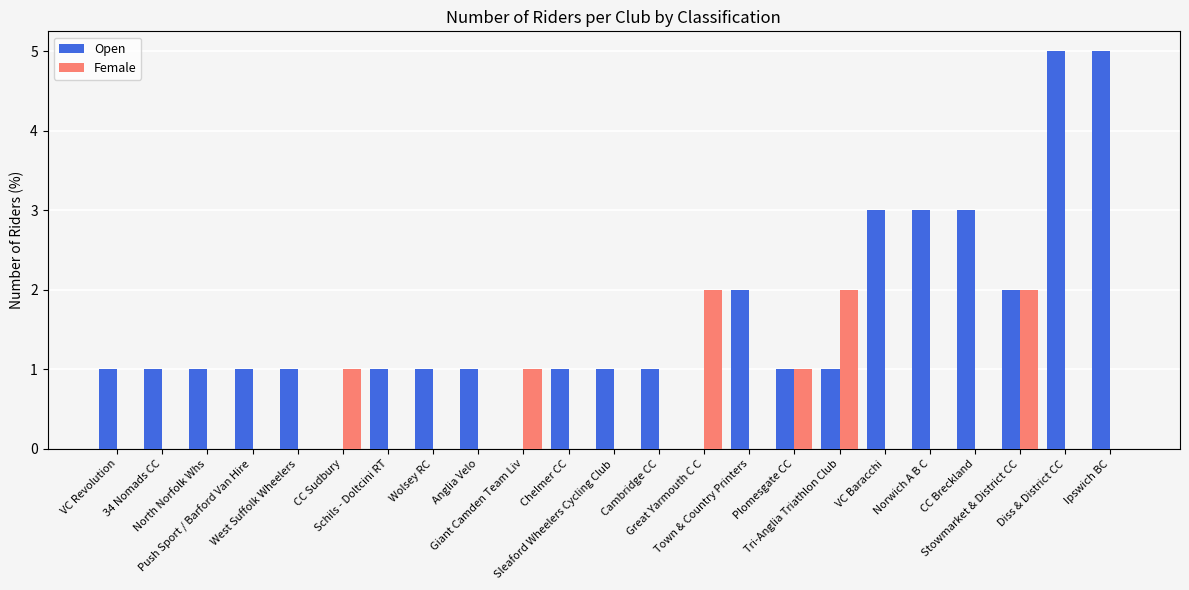

What is the average value of the Open series?

2